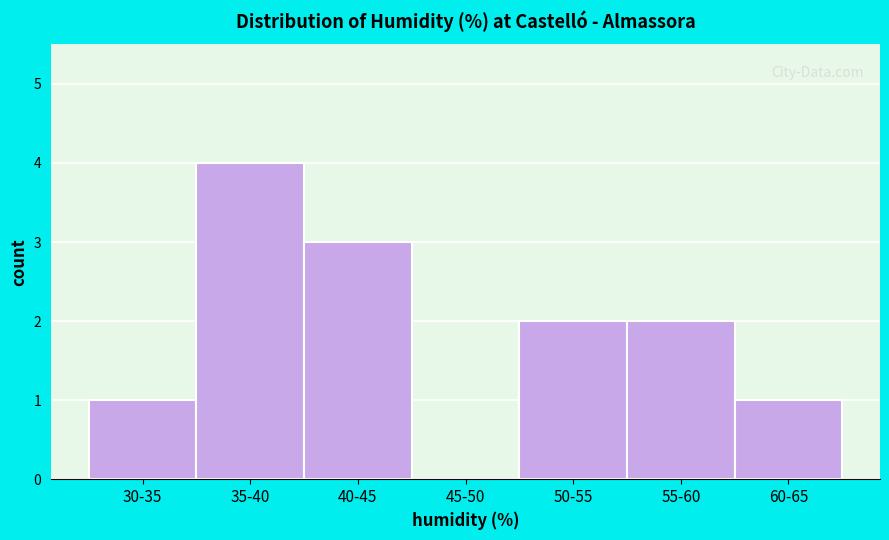

Reading right to left, extract all data points from this chart.

60-65=1	55-60=2	50-55=2	45-50=0	40-45=3	35-40=4	30-35=1